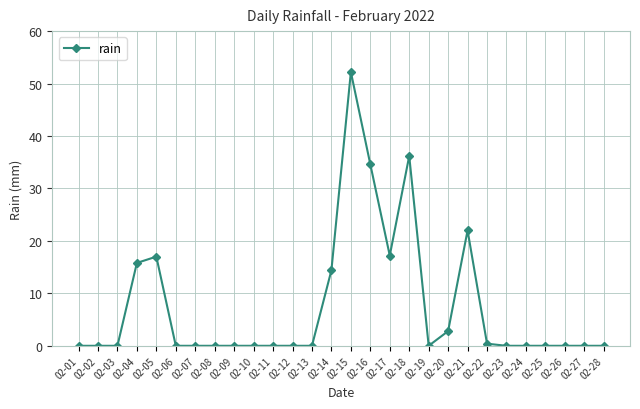

What is the greatest value displayed?

52.2